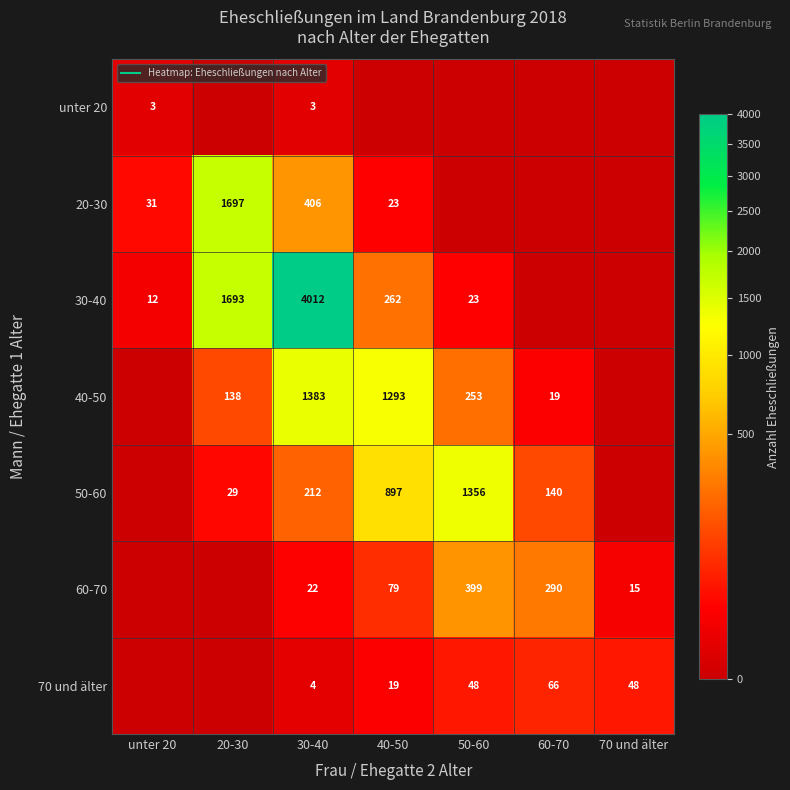

At which category is the sum across all series the highest?

30-40